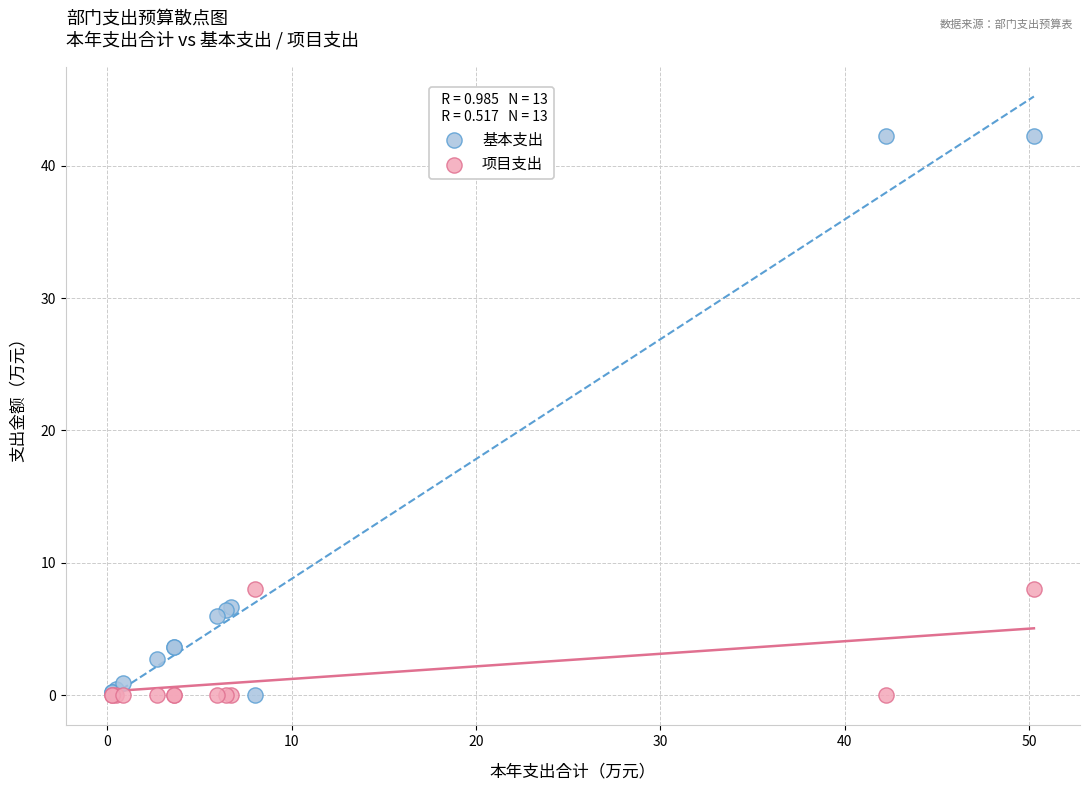

What are all the series names shown in the legend?

基本支出, 项目支出